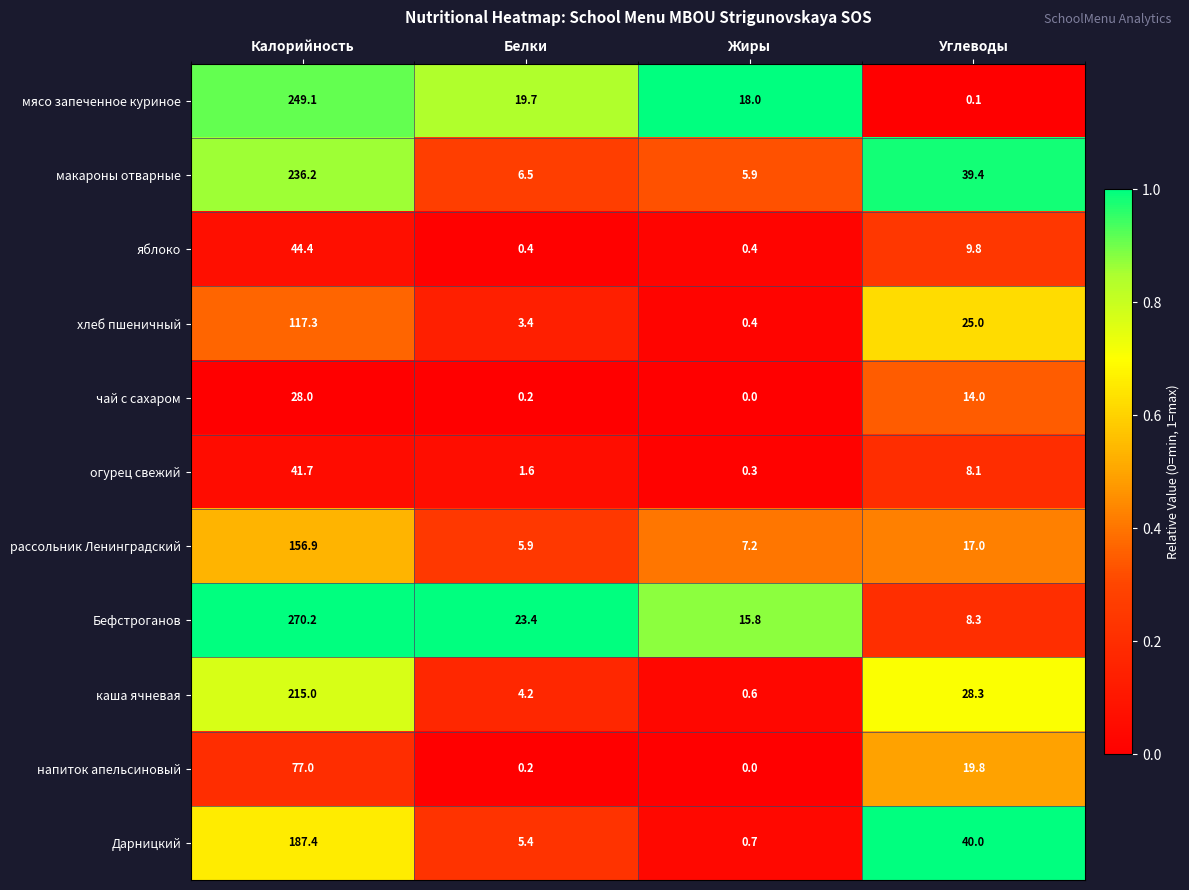

Between Жиры and Углеводы, which series saw the biggest shift?

Дарницкий